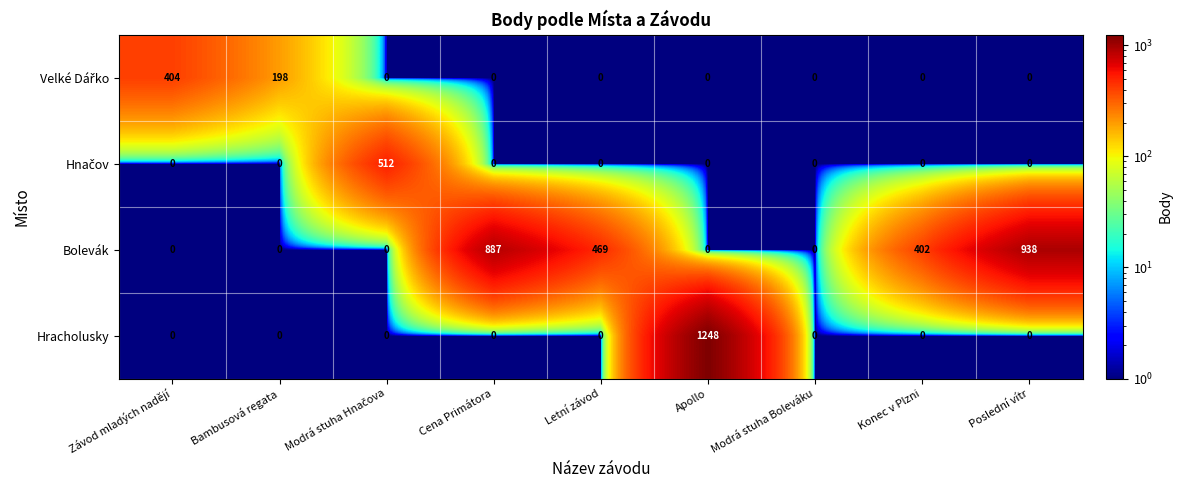

What is the highest value of the Velké Dářko series?

404